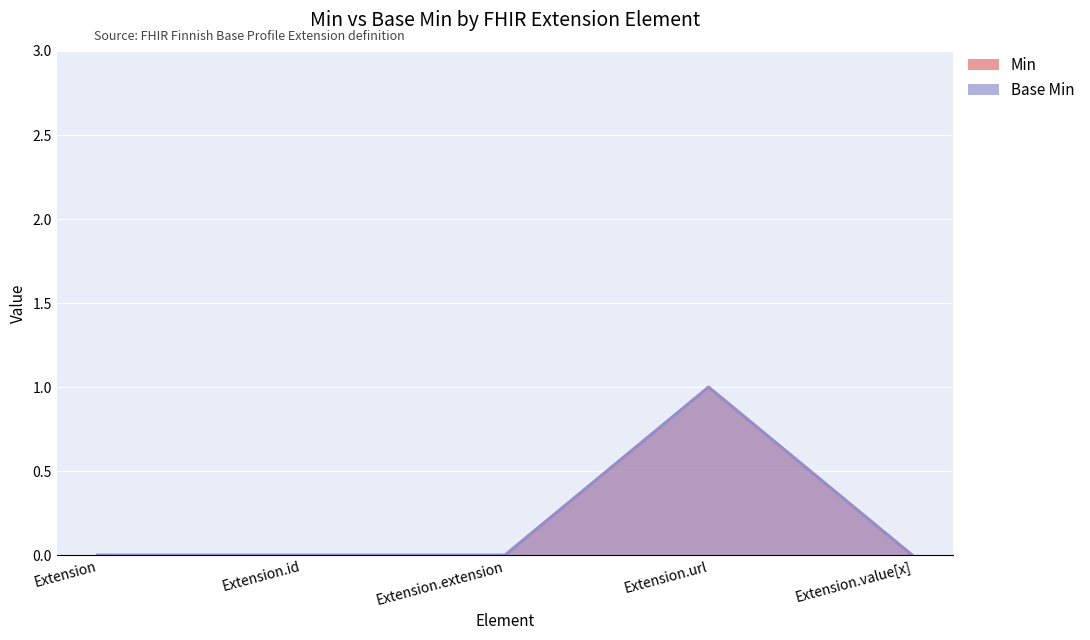

Which category has the highest value in the Min series?

Extension.url